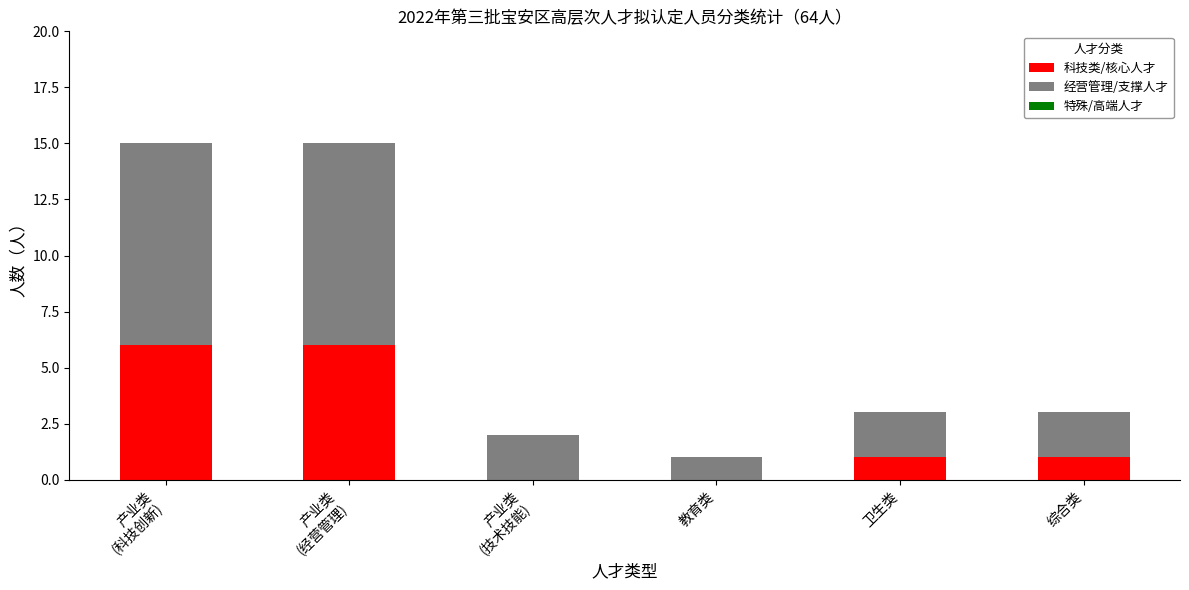

What is the sum of all 科技类/核心人才 values?

14